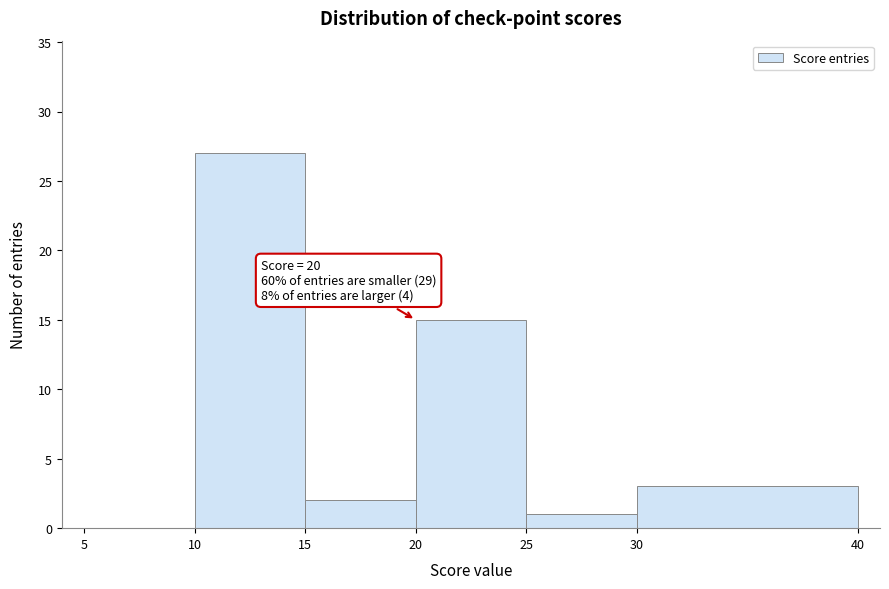

Which range on the x-axis has the tallest bar?

10 to 15